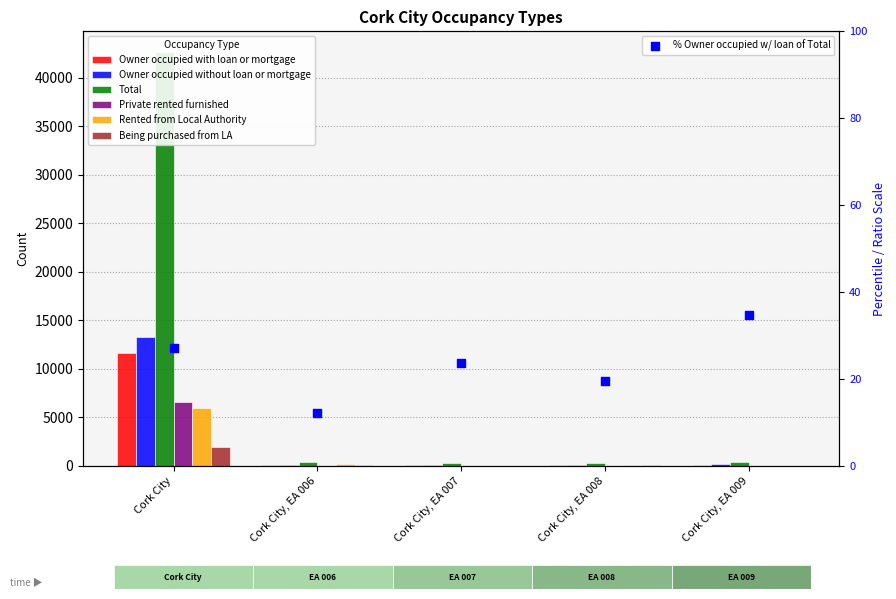

What are all the series names shown in the legend?

Owner occupied with loan or mortgage, Owner occupied without loan or mortgage, Total, Private rented furnished, Rented from Local Authority, Being purchased from LA